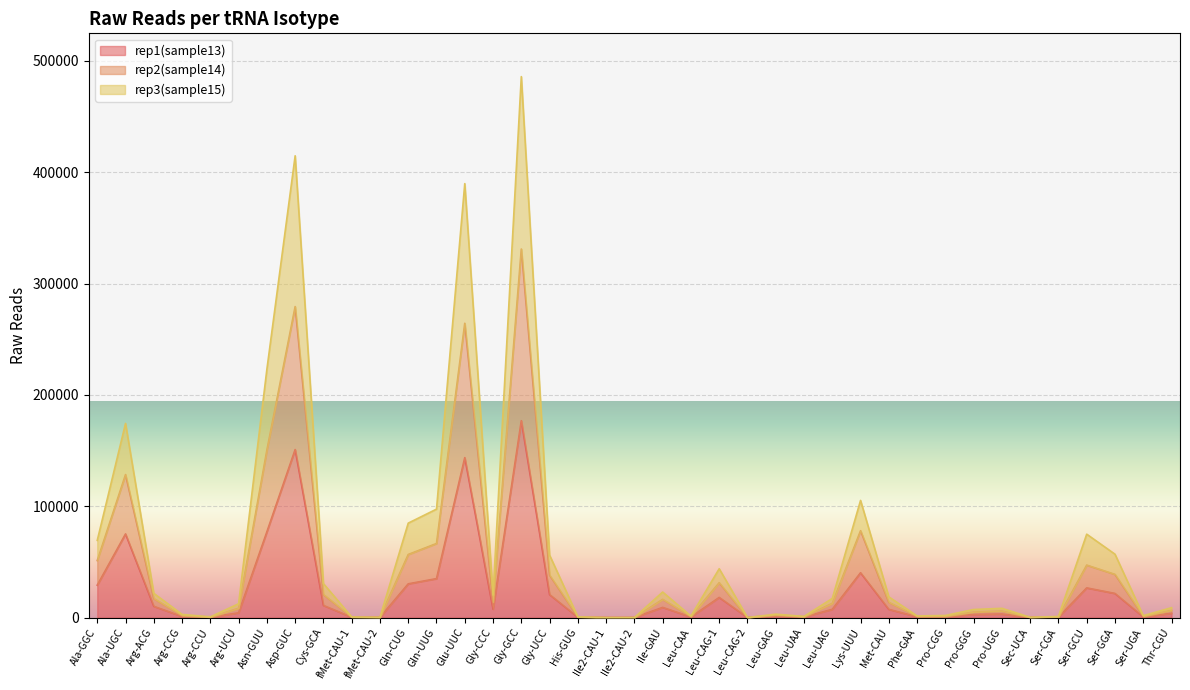

The rep1(sample13) series shows 40230 at Lys-UUU. True or false?

True